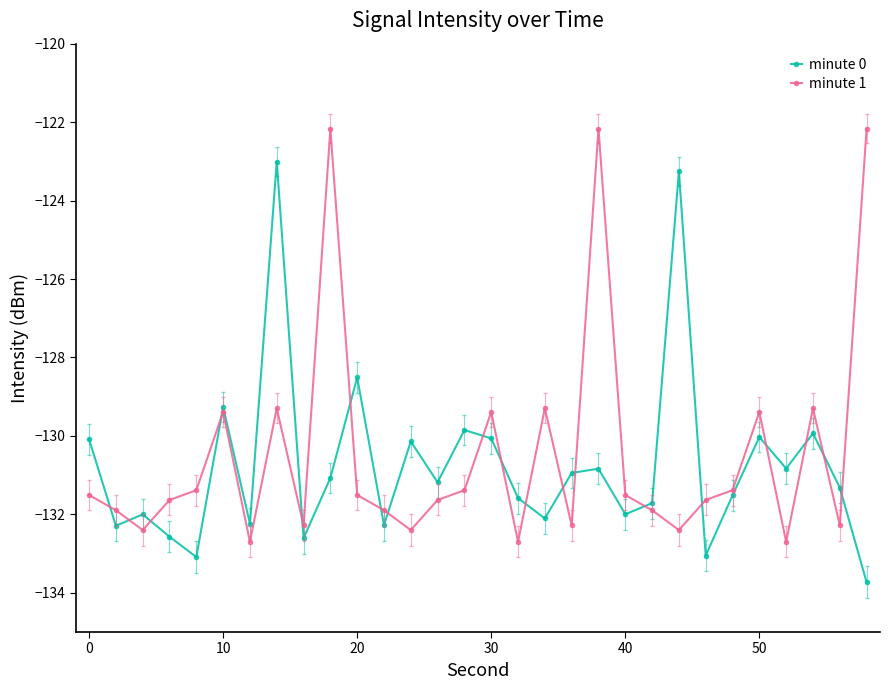

What is the greatest value displayed?

-122.2